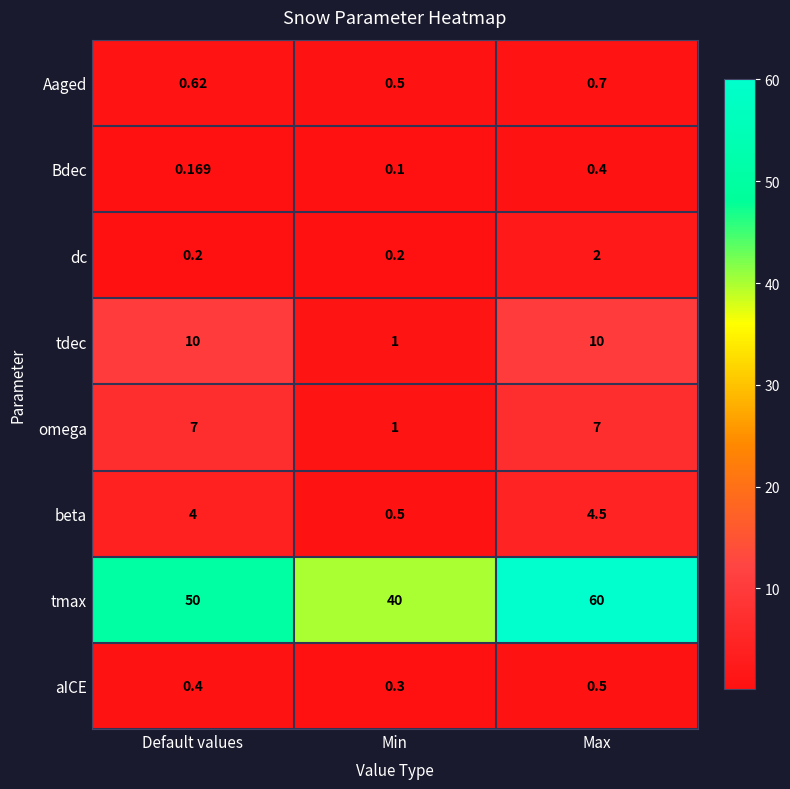

At which label is tdec closest to 5?

Min